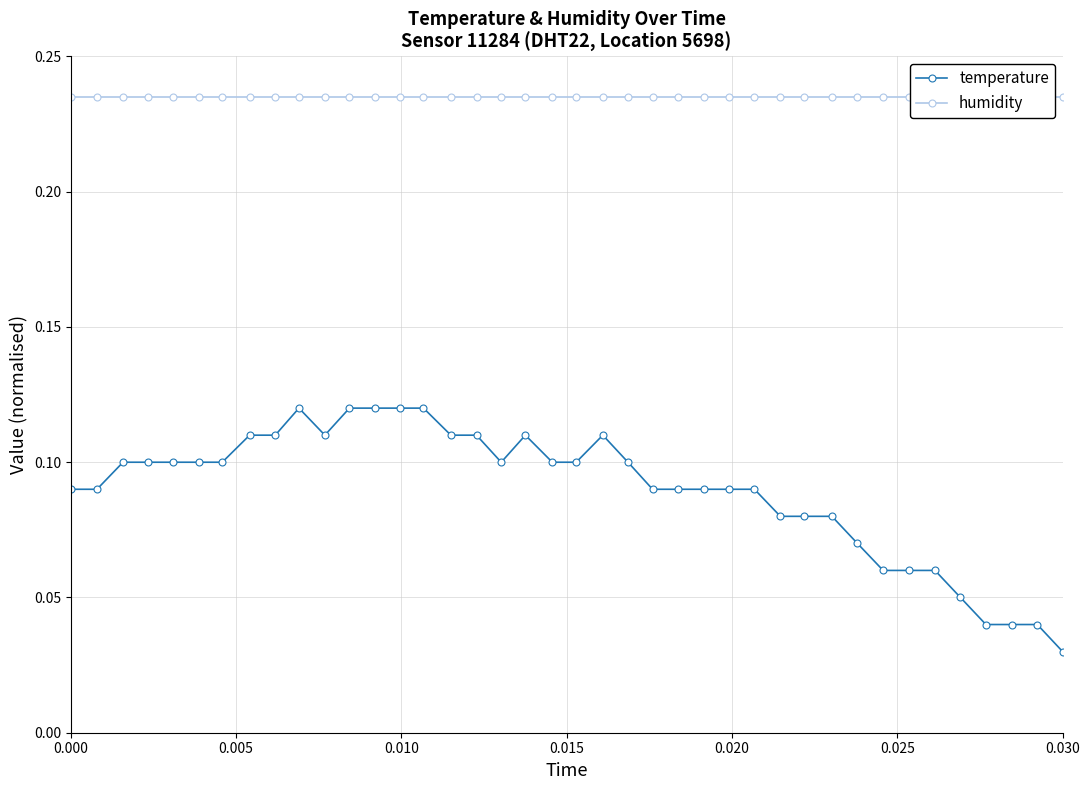

What is the maximum value for temperature?

0.1